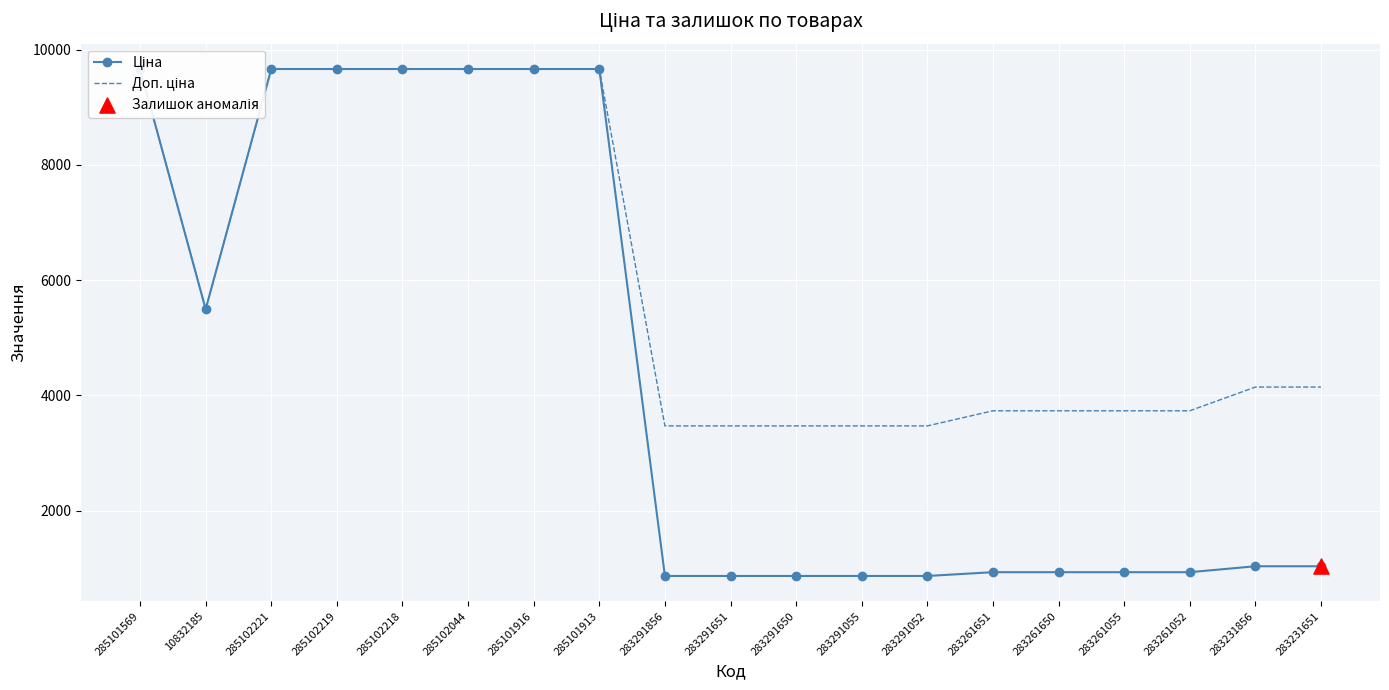

At how many categories does at least one series exceed 6950?

7